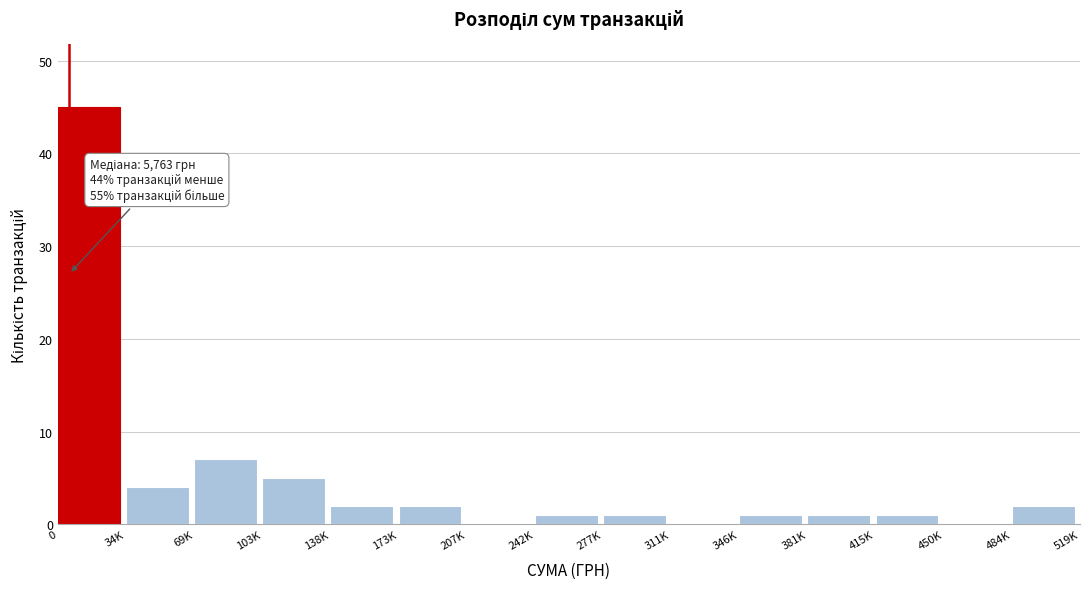

Reading left to right, what are all the values shown in this chart?

0=45	34K=4	69K=7	103K=5	138K=2	173K=2	207K=0	242K=1	277K=1	311K=0	346K=1	381K=1	415K=1	450K=0	484K=2